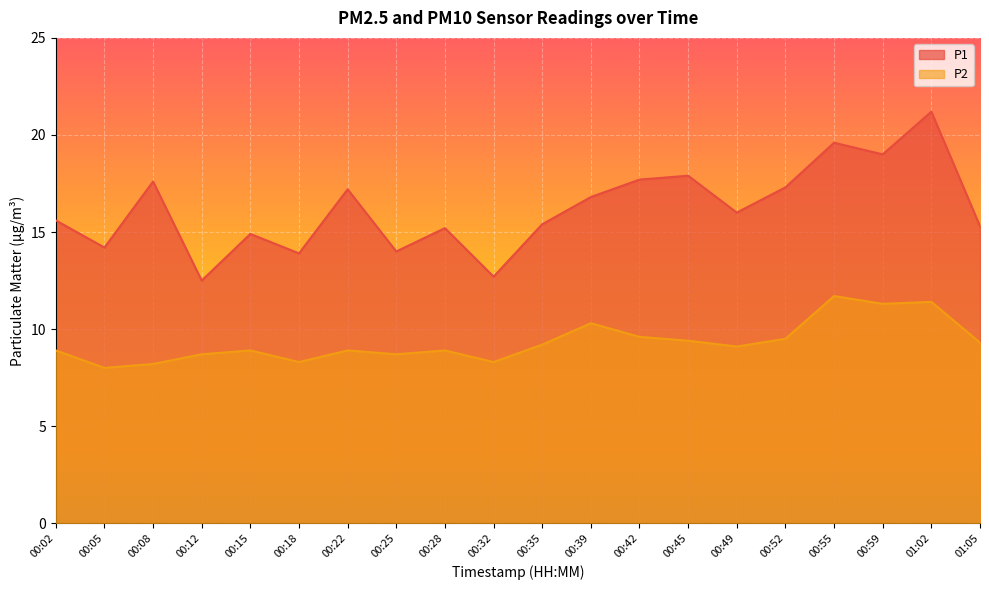

Which series has the largest total across all categories?

P1